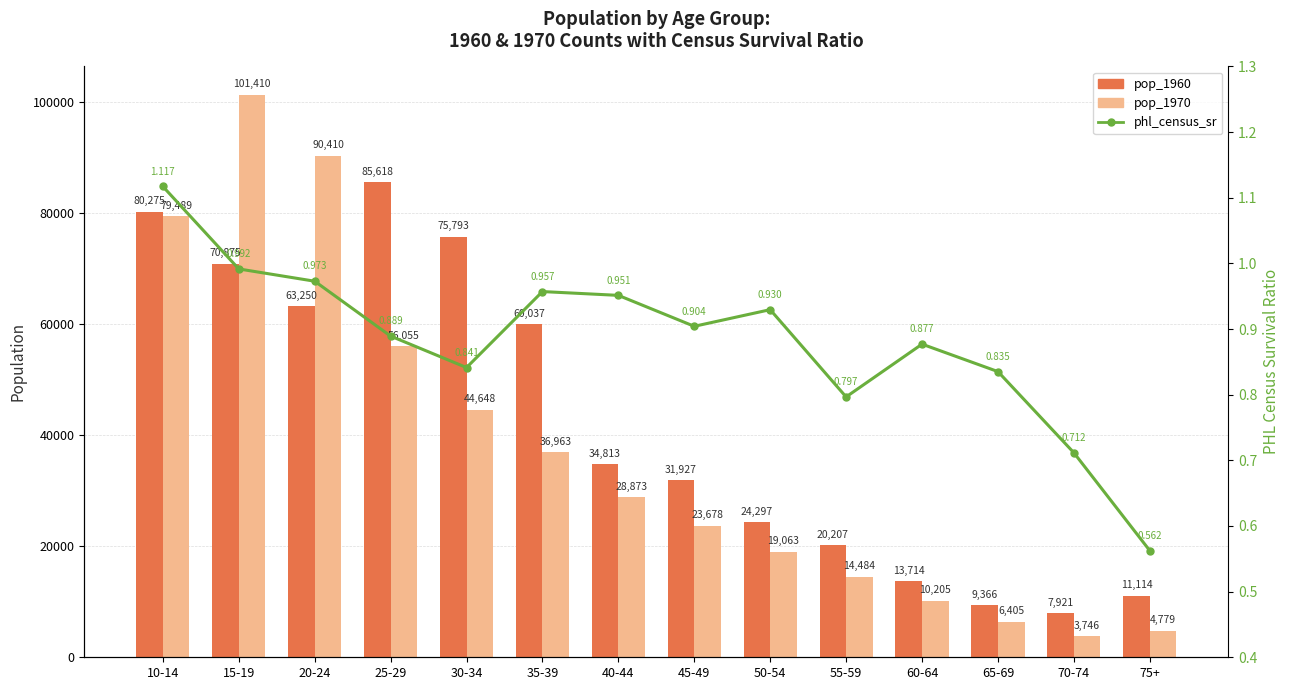

What is the average value of the phl_census_sr series?

0.9